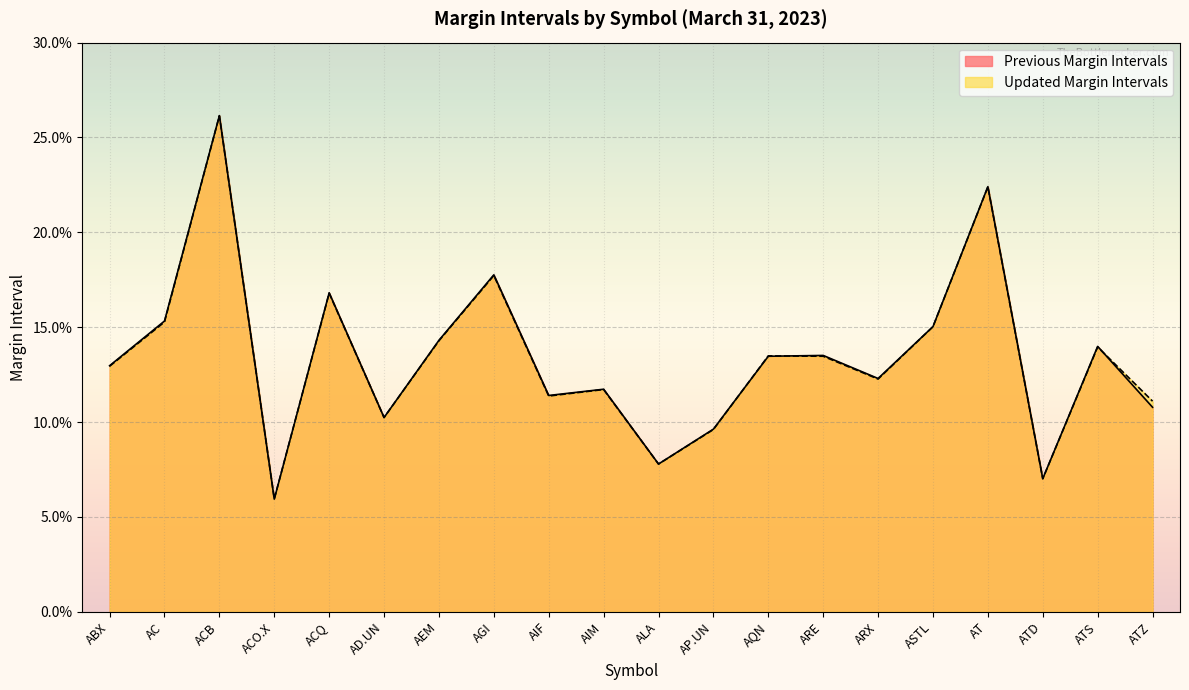

Does the chart display data point markers on the line(s)?

No